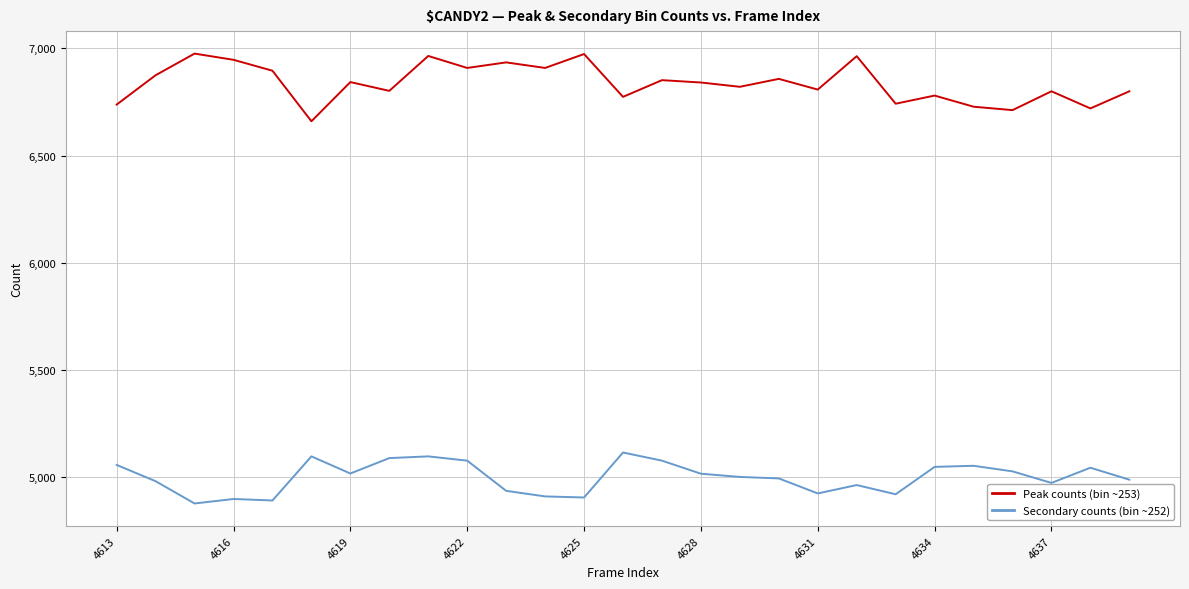

How many lines are shown in the chart?

2